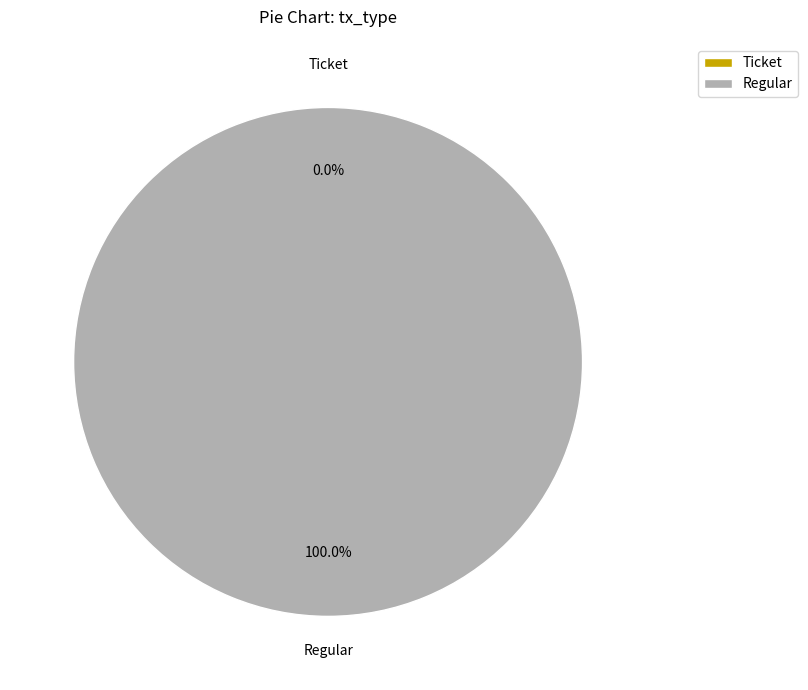

Which has a higher value, Ticket or Regular?

Regular